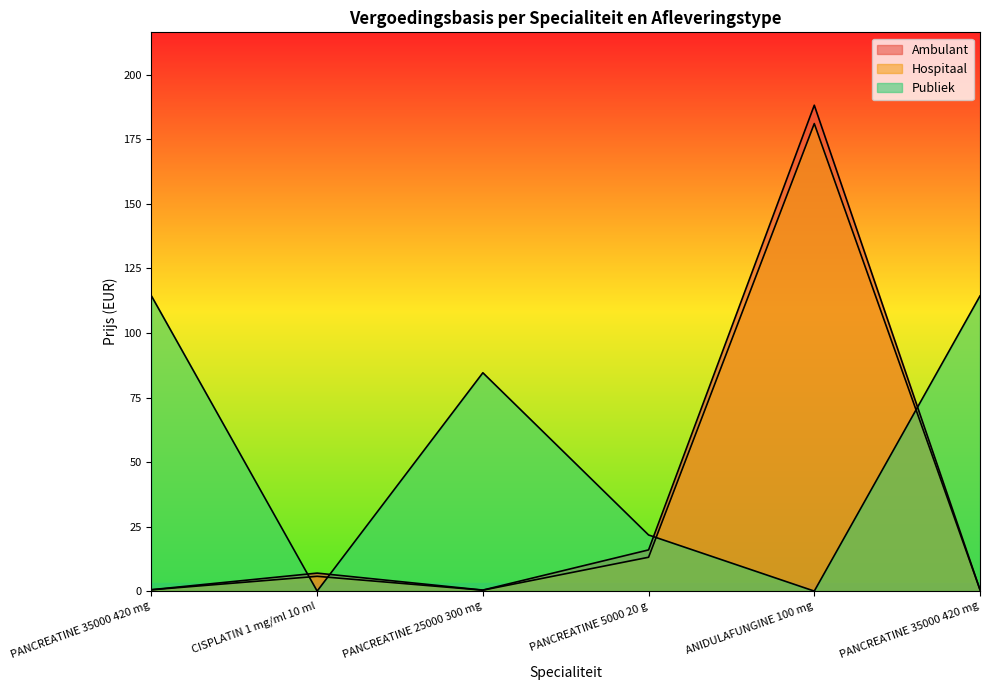

Between PANCREATINE 35000 420 mg and CISPLATIN 1 mg/ml 10 ml, which is larger?

CISPLATIN 1 mg/ml 10 ml